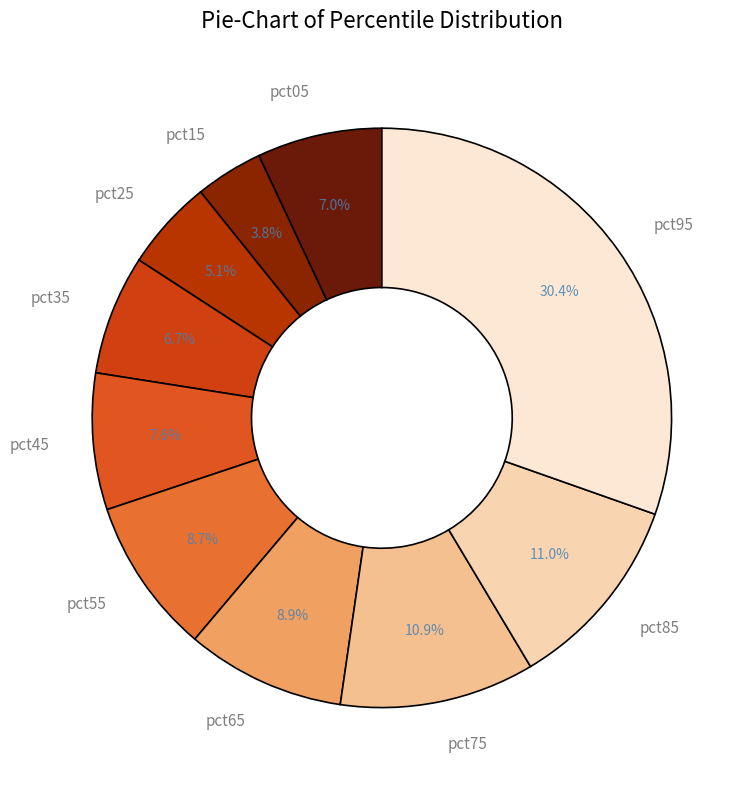

Does pct85 account for over 50% of the chart?

No